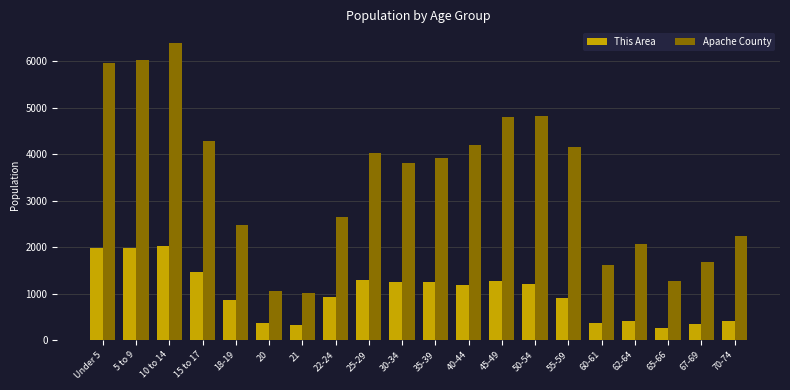

The value of Apache County at 65-66 is 1264. True or false?

True